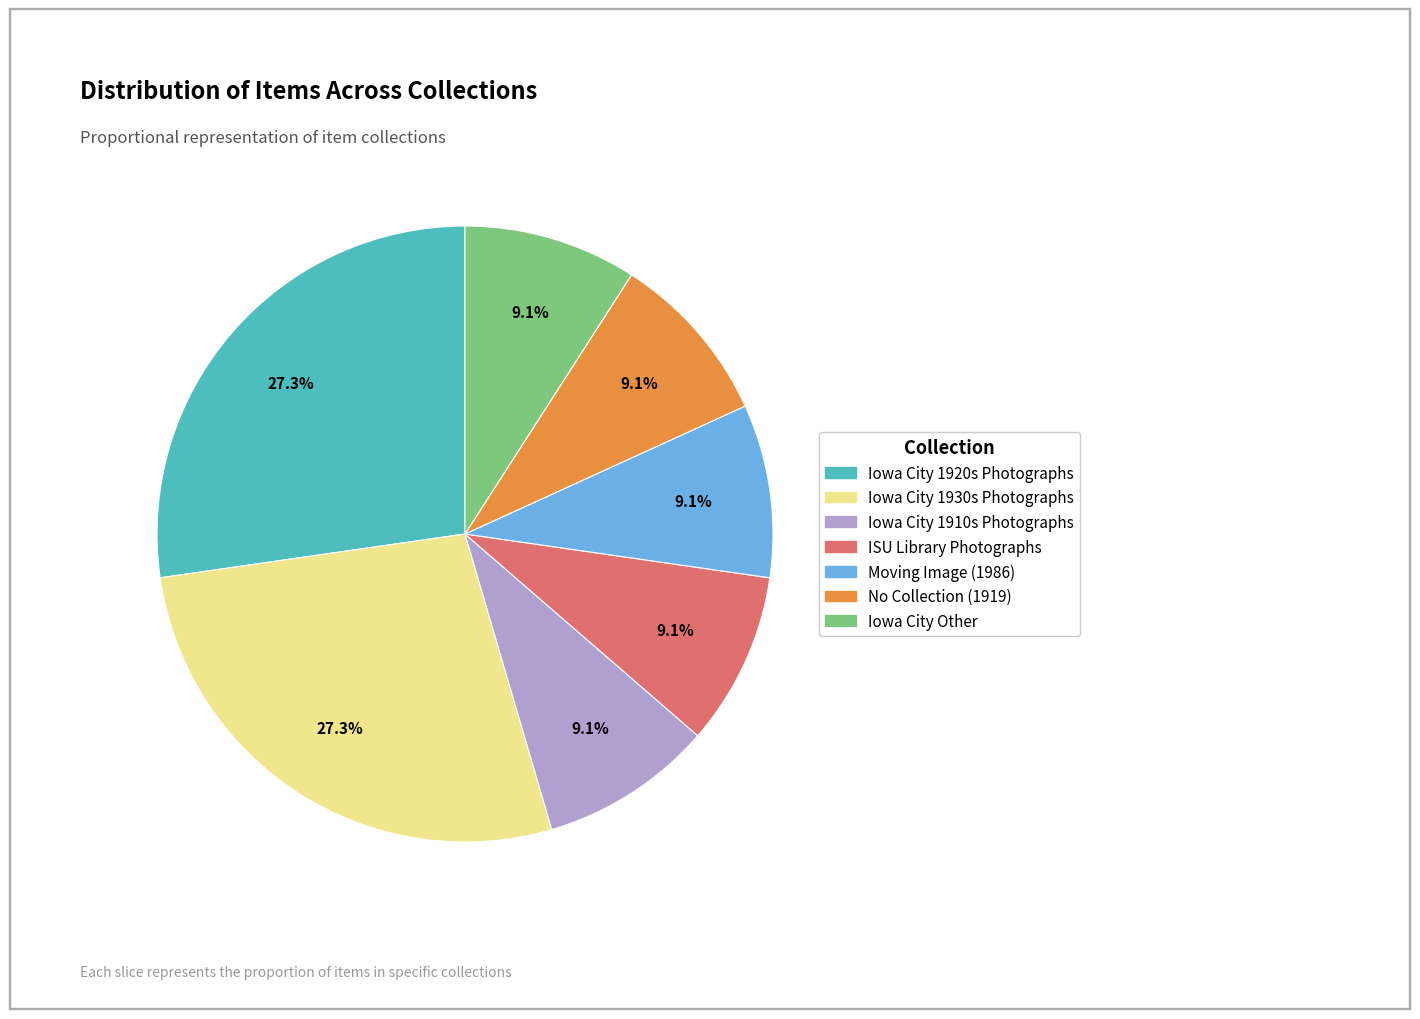

Count the number of slices in the pie.

7